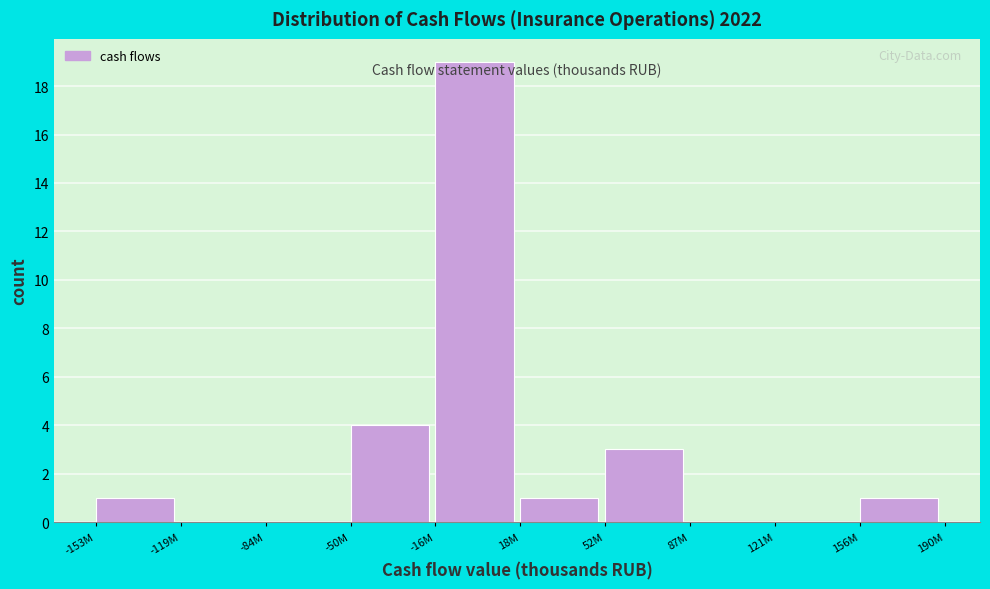

Reading right to left, list all the values displayed in this chart.

156M=1	121M=0	87M=0	52M=3	18M=1	-16M=19	-50M=4	-84M=0	-119M=0	-153M=1